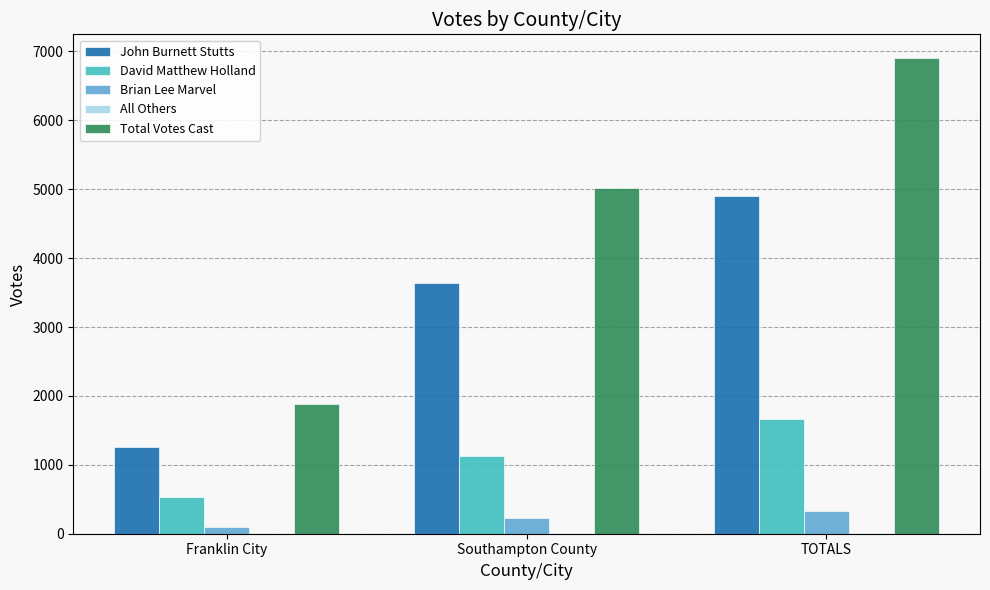

Where is Total Votes Cast nearest to the value 4395?

Southampton County